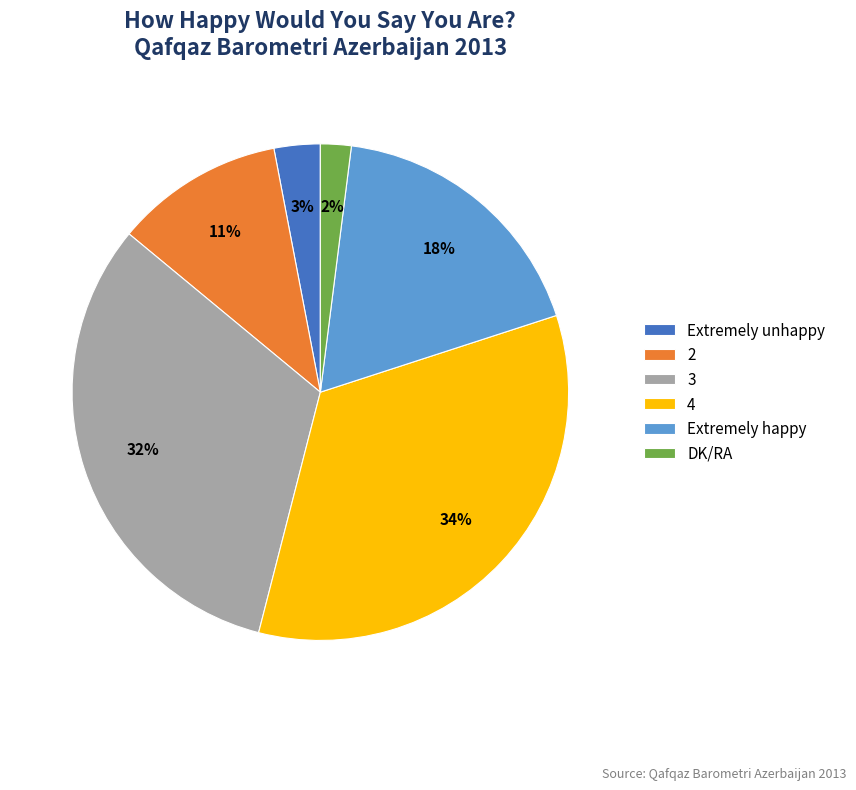

How many slices are in this pie chart?

6